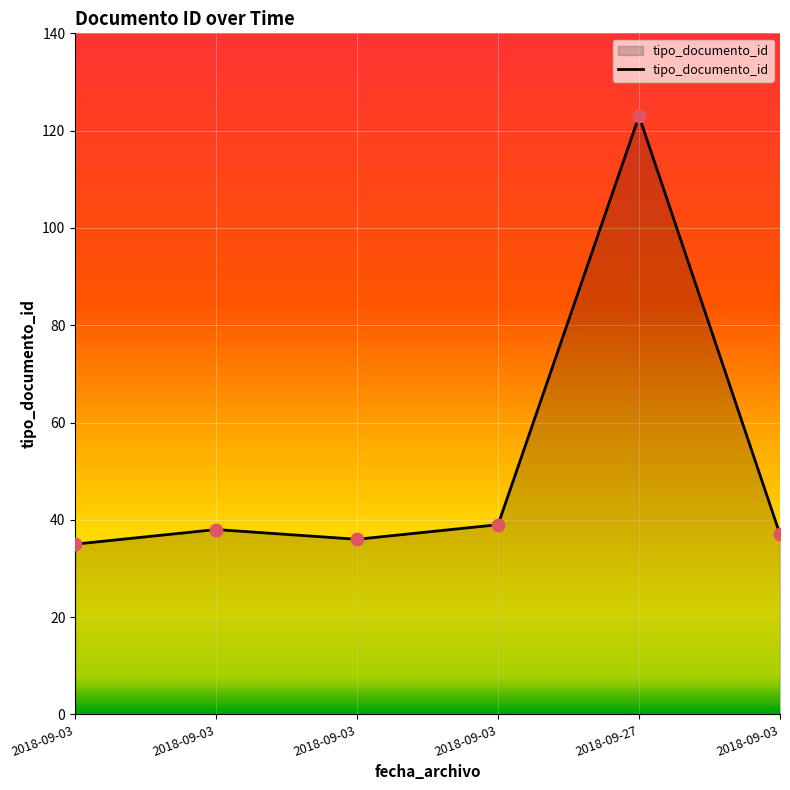

Approximately how many times larger is the value at 2018-09-27 compared to 2018-09-03?

3.4